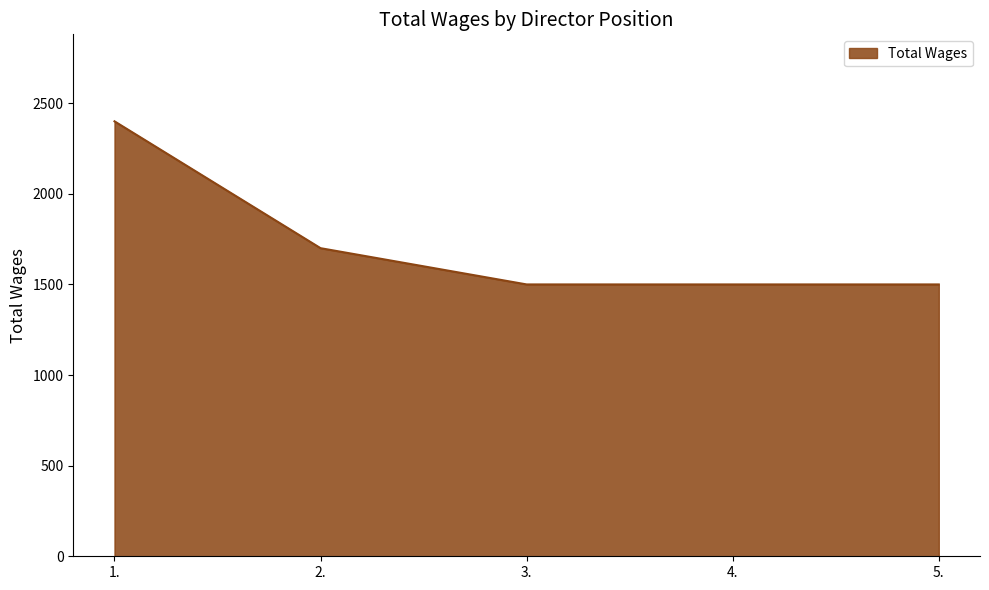

Reading right to left, extract all data points from this chart.

5.=1500	4.=1500	3.=1500	2.=1700	1.=2400